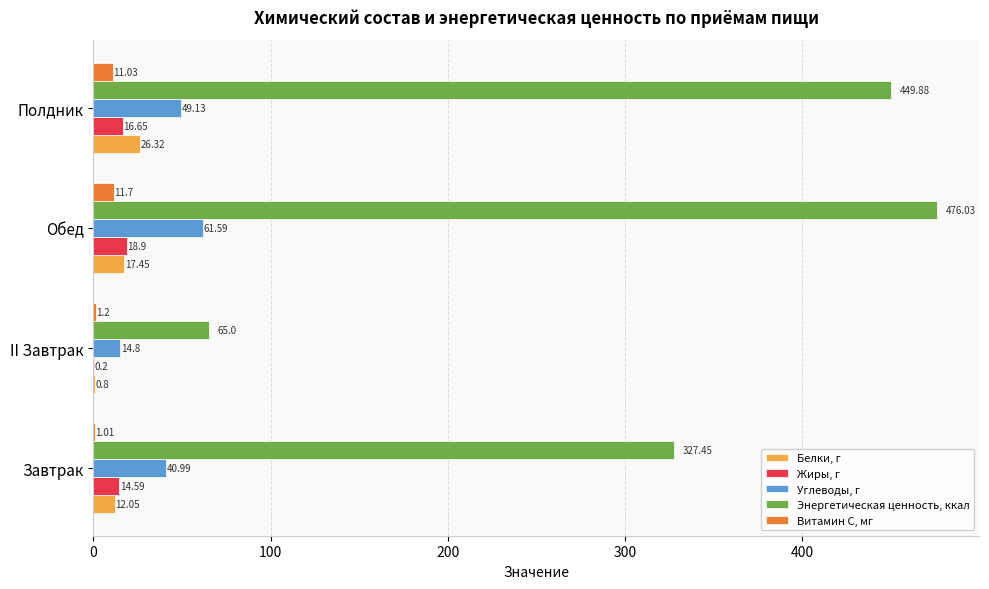

Which category has the highest value in the Витамин С, мг series?

Обед